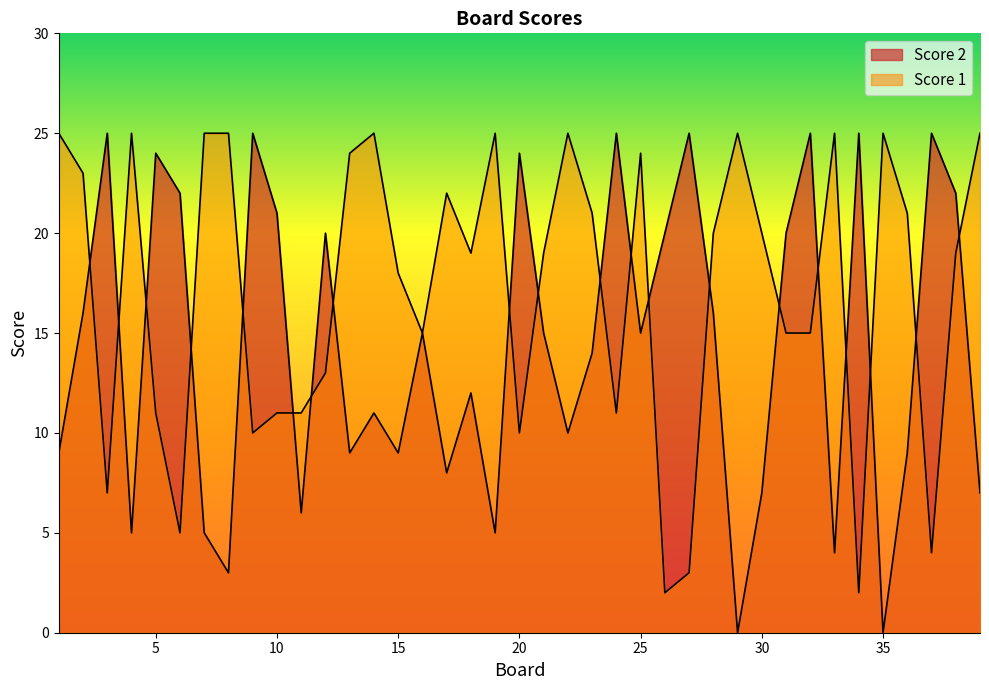

Reading left to right, transcribe all the data shown in this chart.

Score 2: 9	16	25	5	24	22	5	3	25	21	6	20	9	11	9	15	8	12	5	24	15	10	14	25	15	20	25	16	0	7	20	25	4	25	0	9	25	22	7
Score 1: 25	23	7	25	11	5	25	25	10	11	11	13	24	25	18	15	22	19	25	10	19	25	21	11	24	2	3	20	25	20	15	15	25	2	25	21	4	19	25